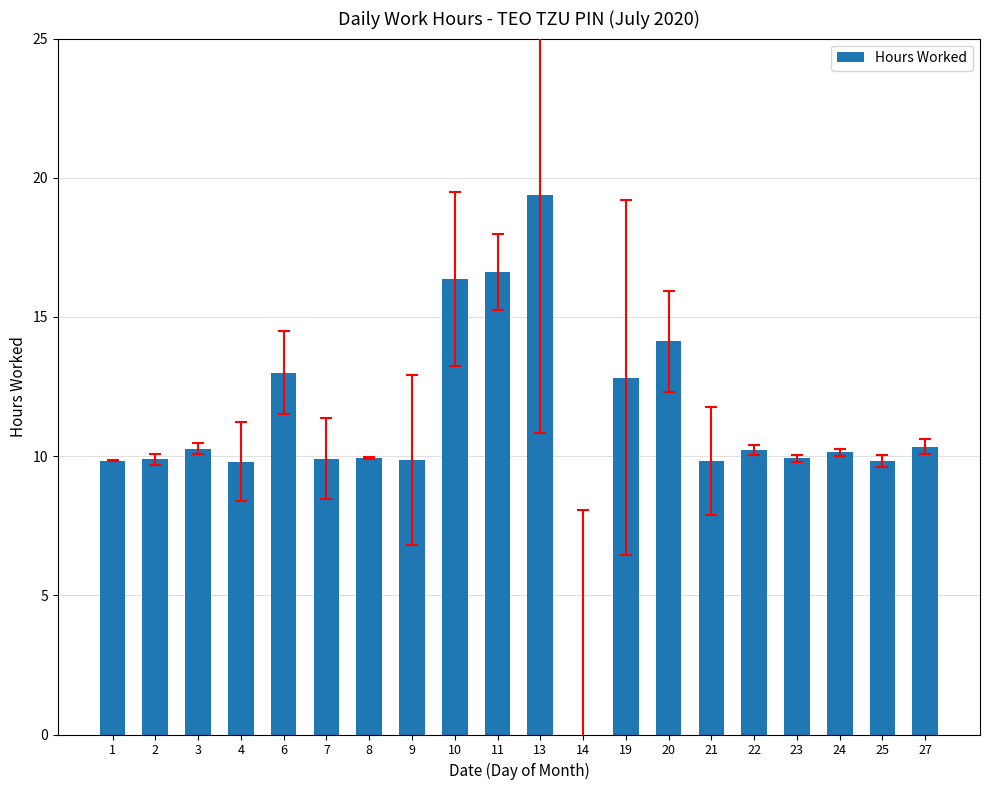

What is the change in value from 11 to 23?

-6.7